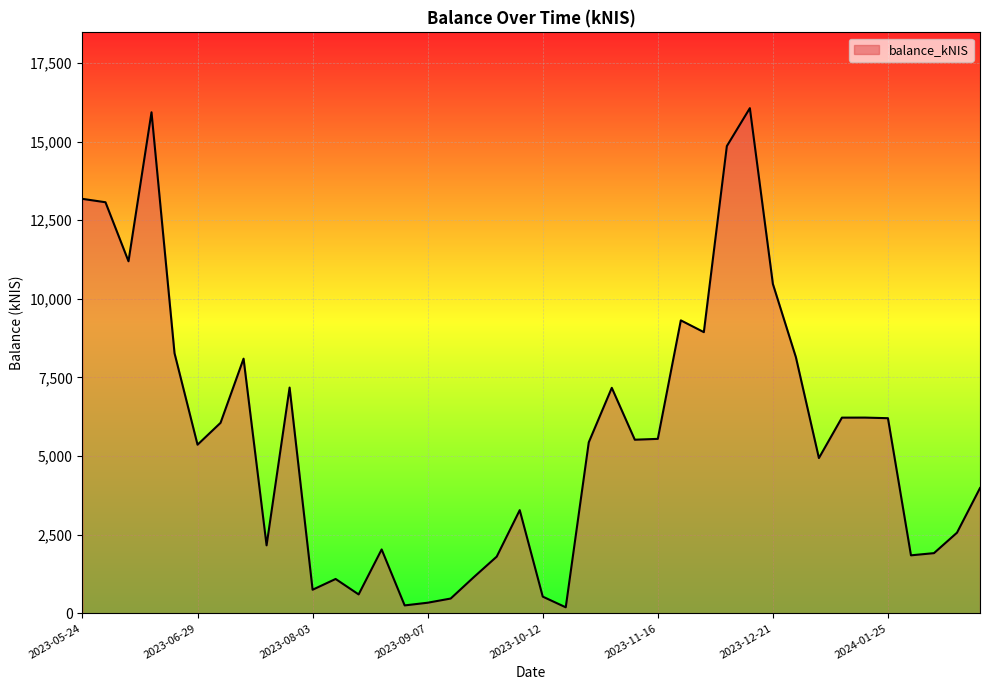

What is the greatest value displayed?

16061.3